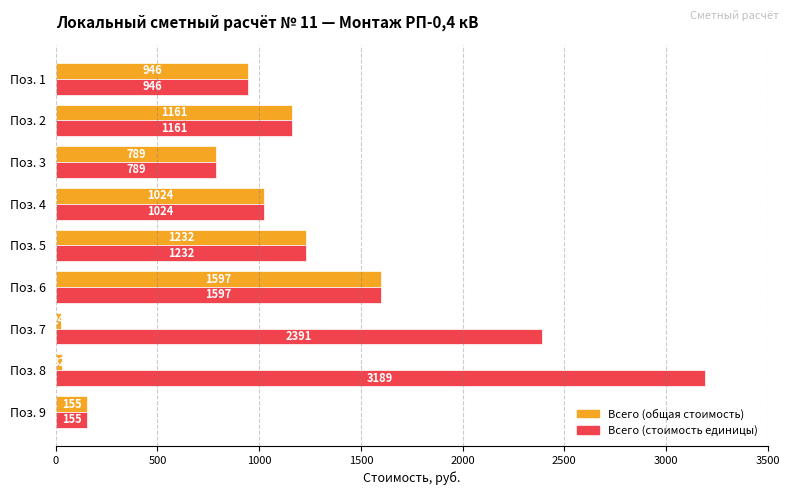

At which category does the chart reach its minimum across all series?

Поз. 7